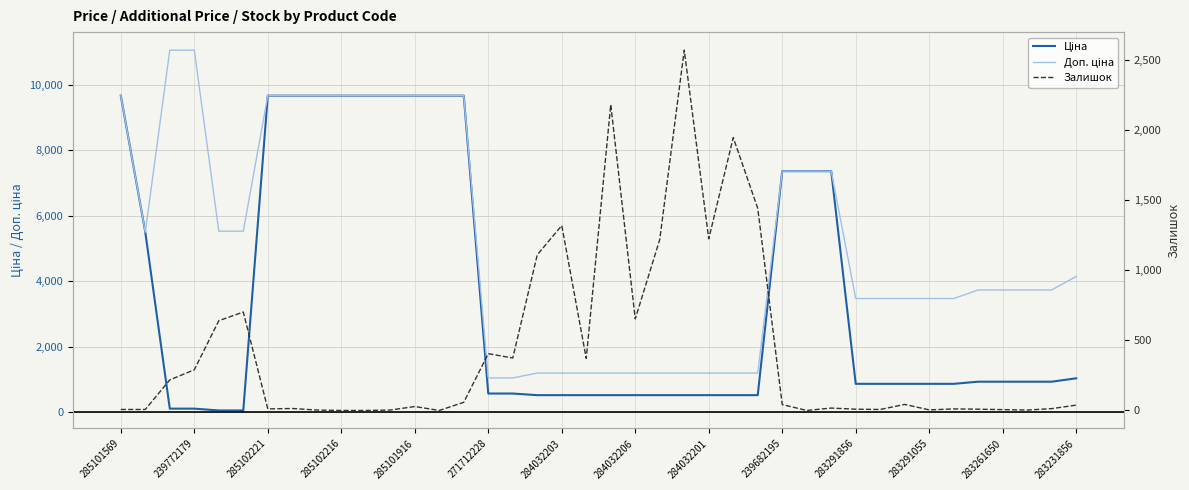

Which category has the lowest value in the Залишок series?

285102216